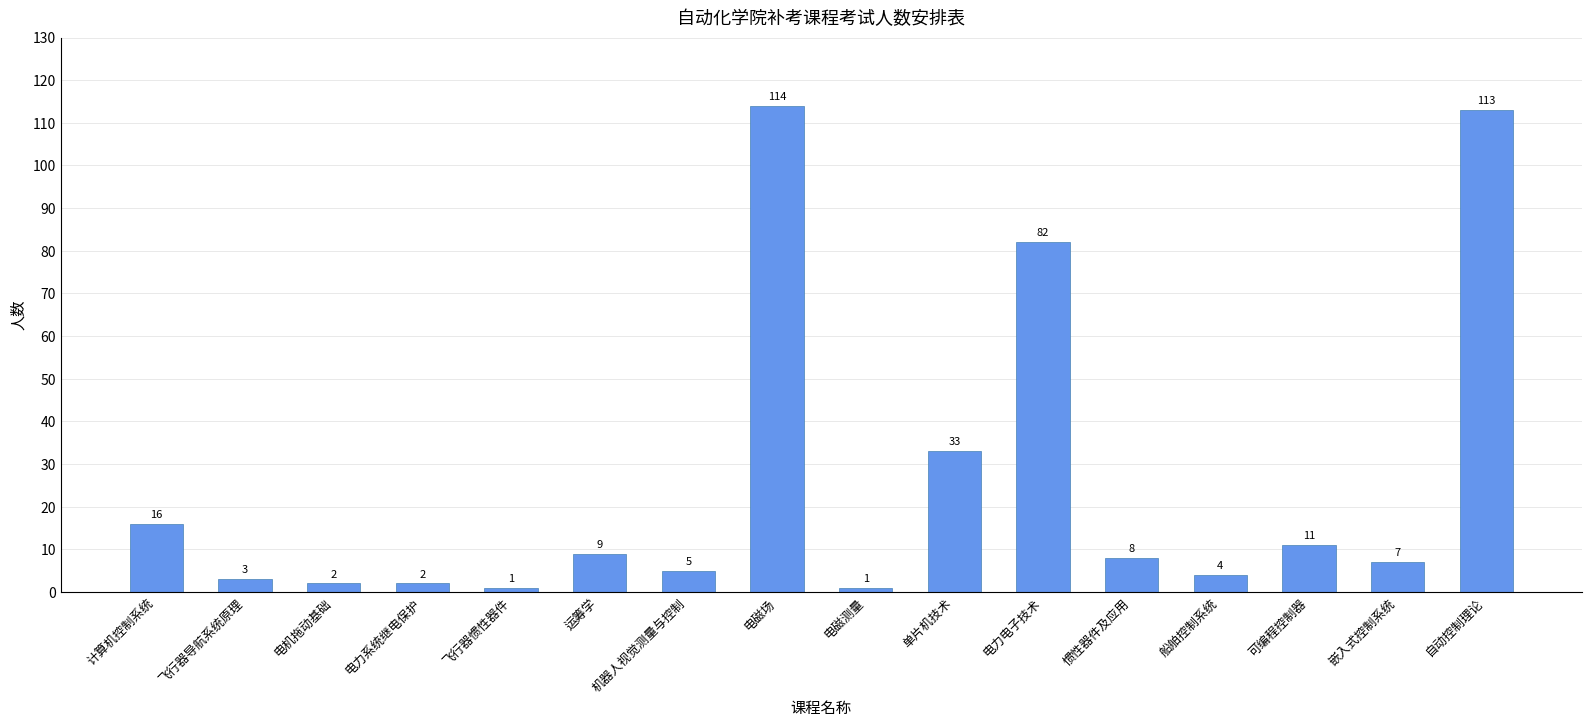

Reading right to left, what are all the values shown in this chart?

自动控制理论=113	嵌入式控制系统=7	可编程控制器=11	船舶控制系统=4	惯性器件及应用=8	电力电子技术=82	单片机技术=33	电磁测量=1	电磁场=114	机器人视觉测量与控制=5	运筹学=9	飞行器惯性器件=1	电力系统继电保护=2	电机拖动基础=2	飞行器导航系统原理=3	计算机控制系统=16